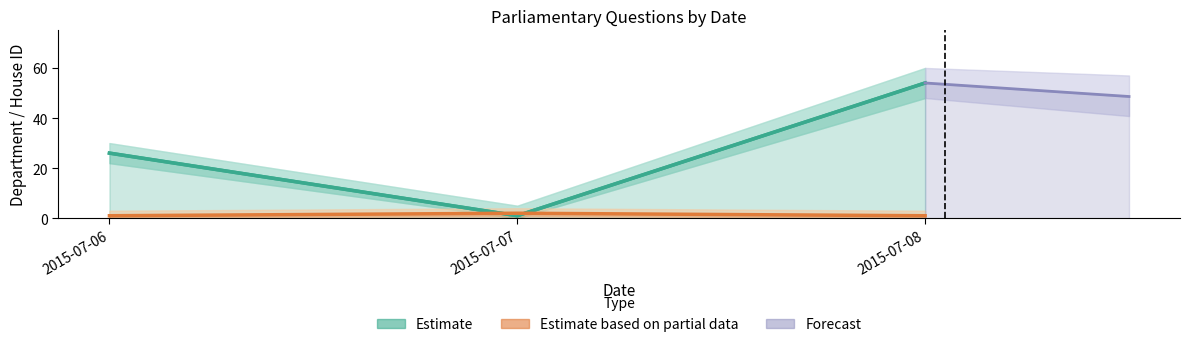

Count the values in the range 1 to 54.

3